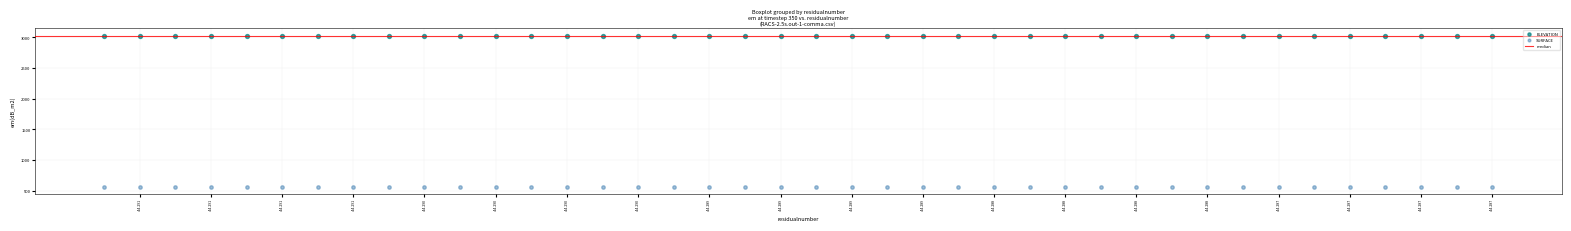

Which series contains the highest Y value?

ELEVATION